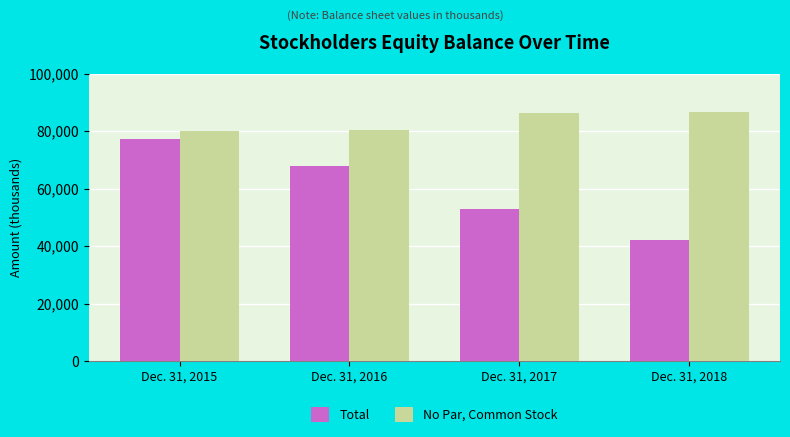

Is the value of Total at Dec. 31, 2016 greater than the value of No Par, Common Stock at Dec. 31, 2015?

No